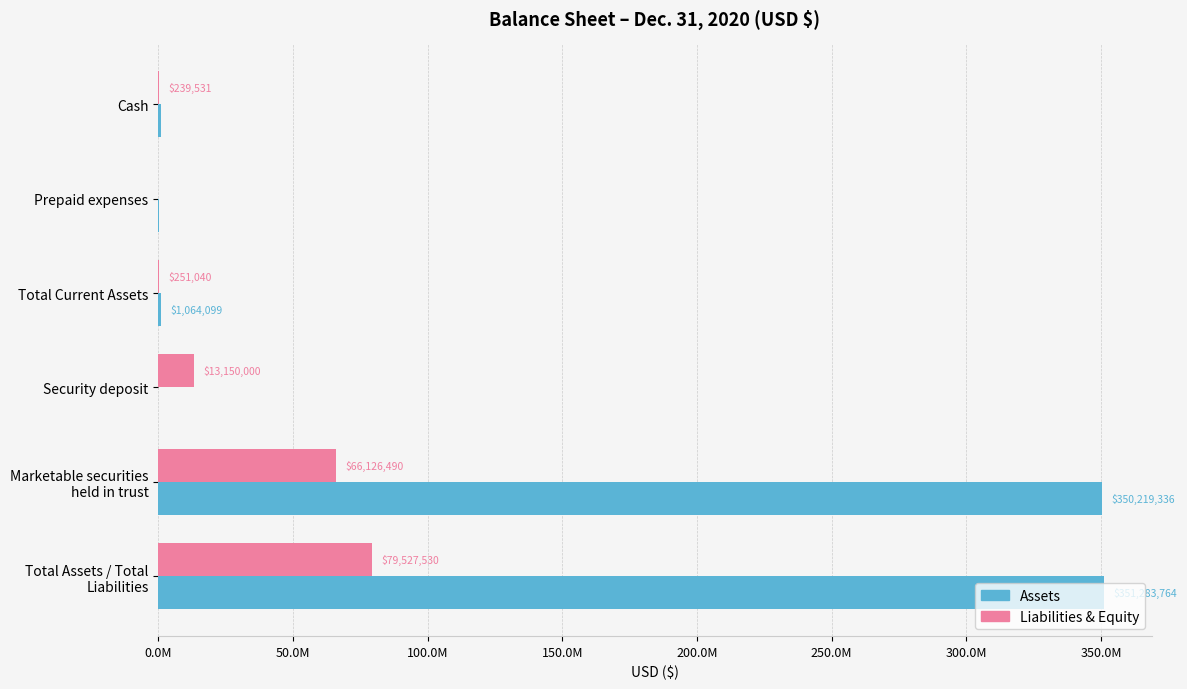

What are all the series names shown in the legend?

Assets, Liabilities & Equity